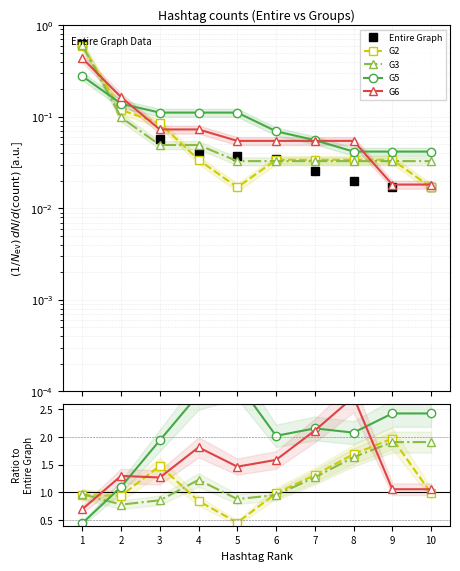

At which category is the sum across all series the highest?

1